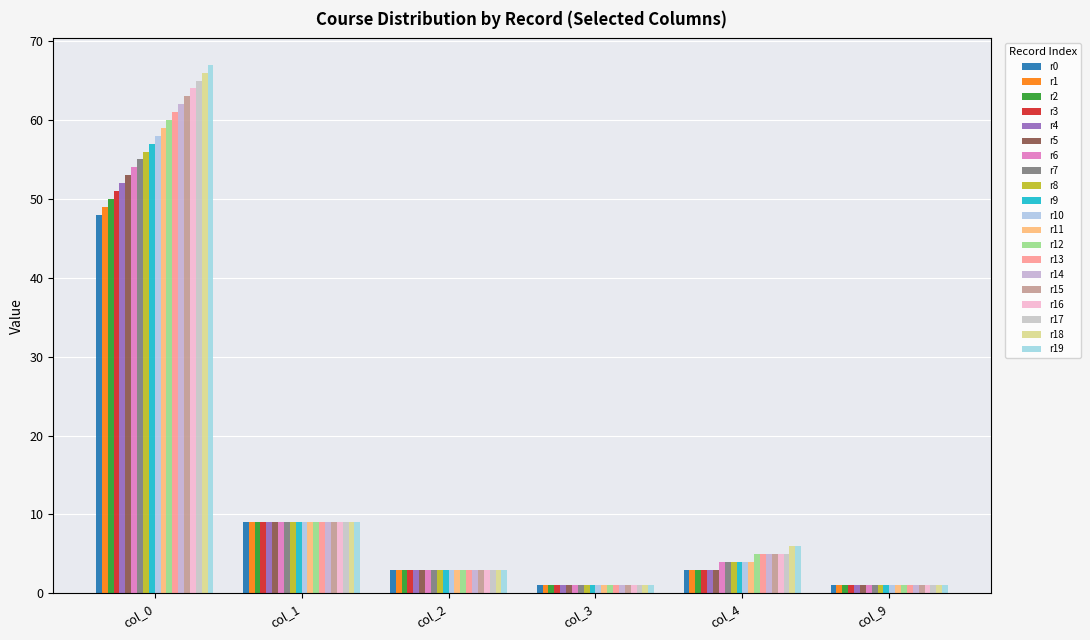

How many groups of bars are there?

6